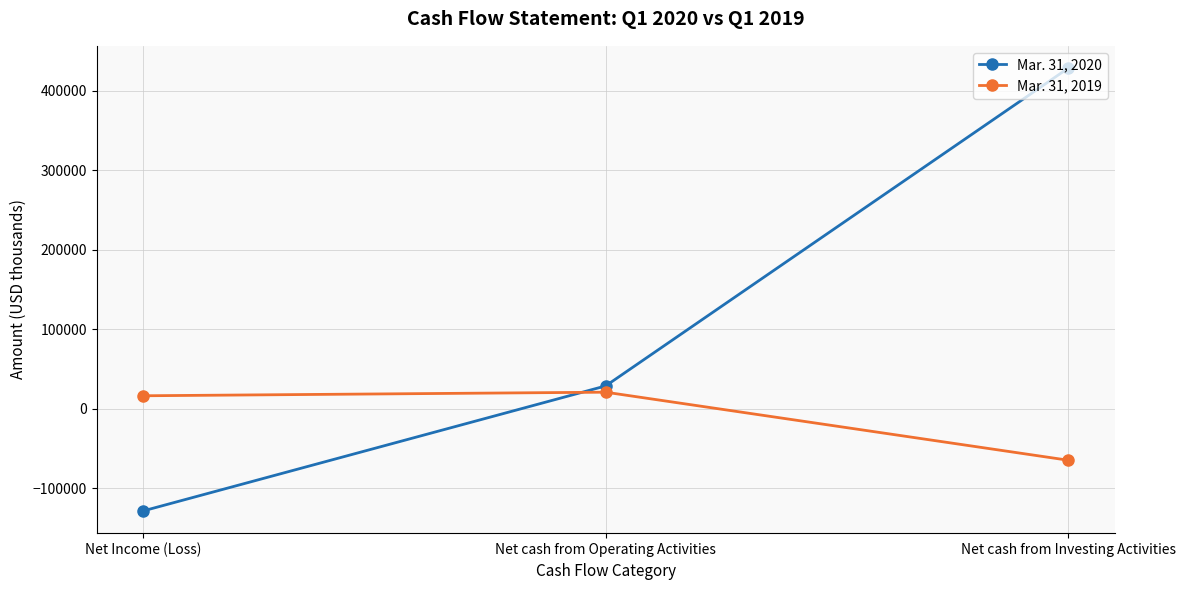

What is the total value across all series at Net cash from Investing Activities?

363899